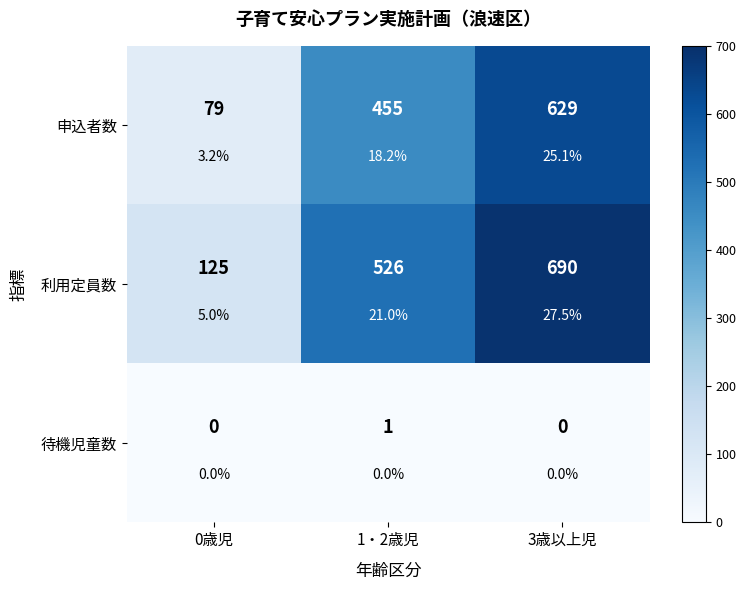

Where is 利用定員数 nearest to the value 407?

1・2歳児